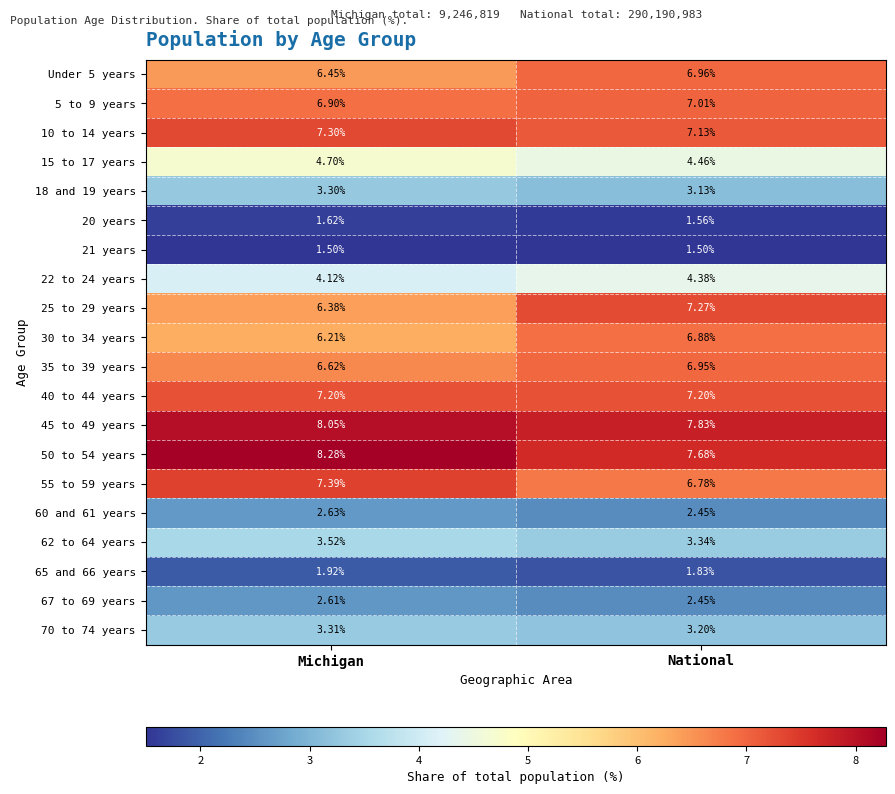

Is the value of 18 and 19 years at Michigan greater than the value of Under 5 years at Michigan?

No